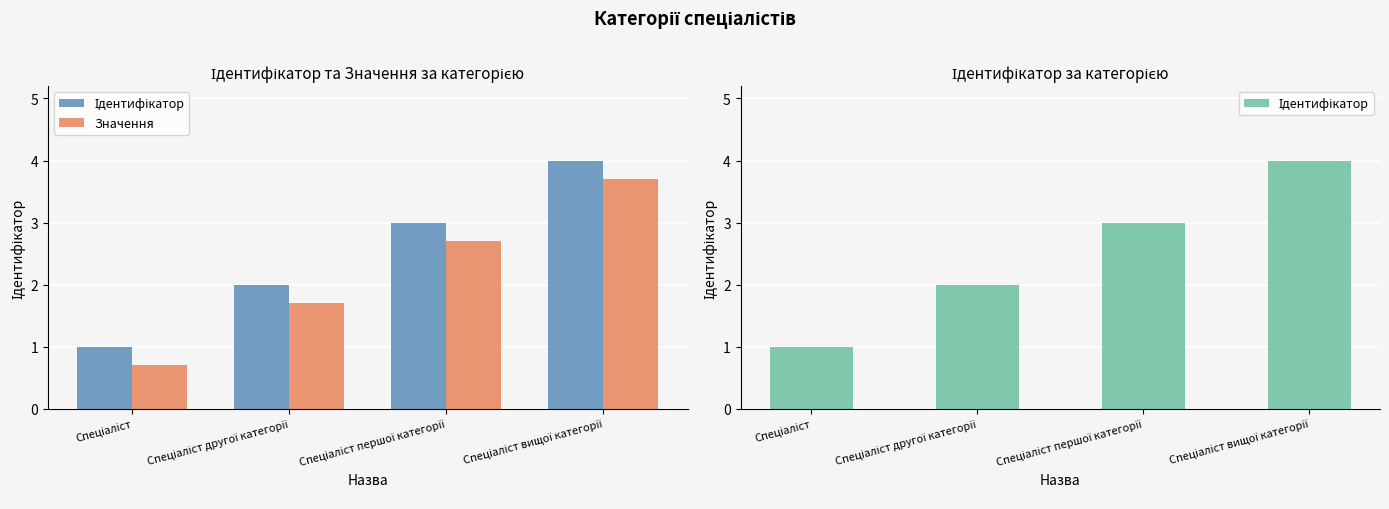

What is the total value across all series at Спеціаліст першої категорії?

5.7